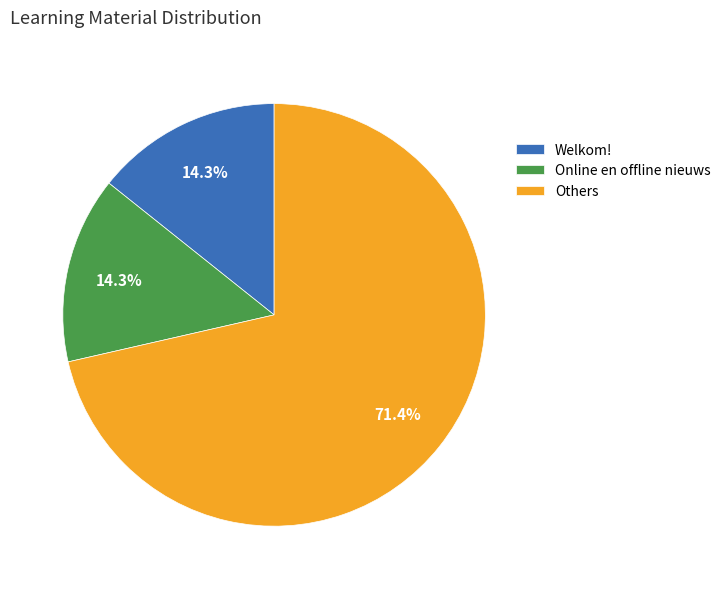

Is there a majority slice in this chart?

Yes